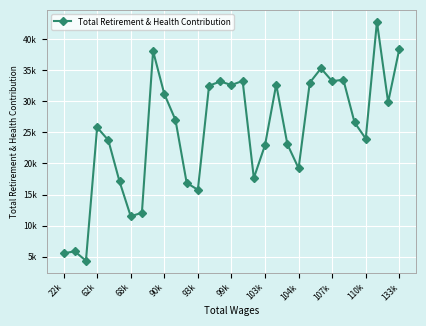

What is the difference between the second highest and second lowest values?

32873